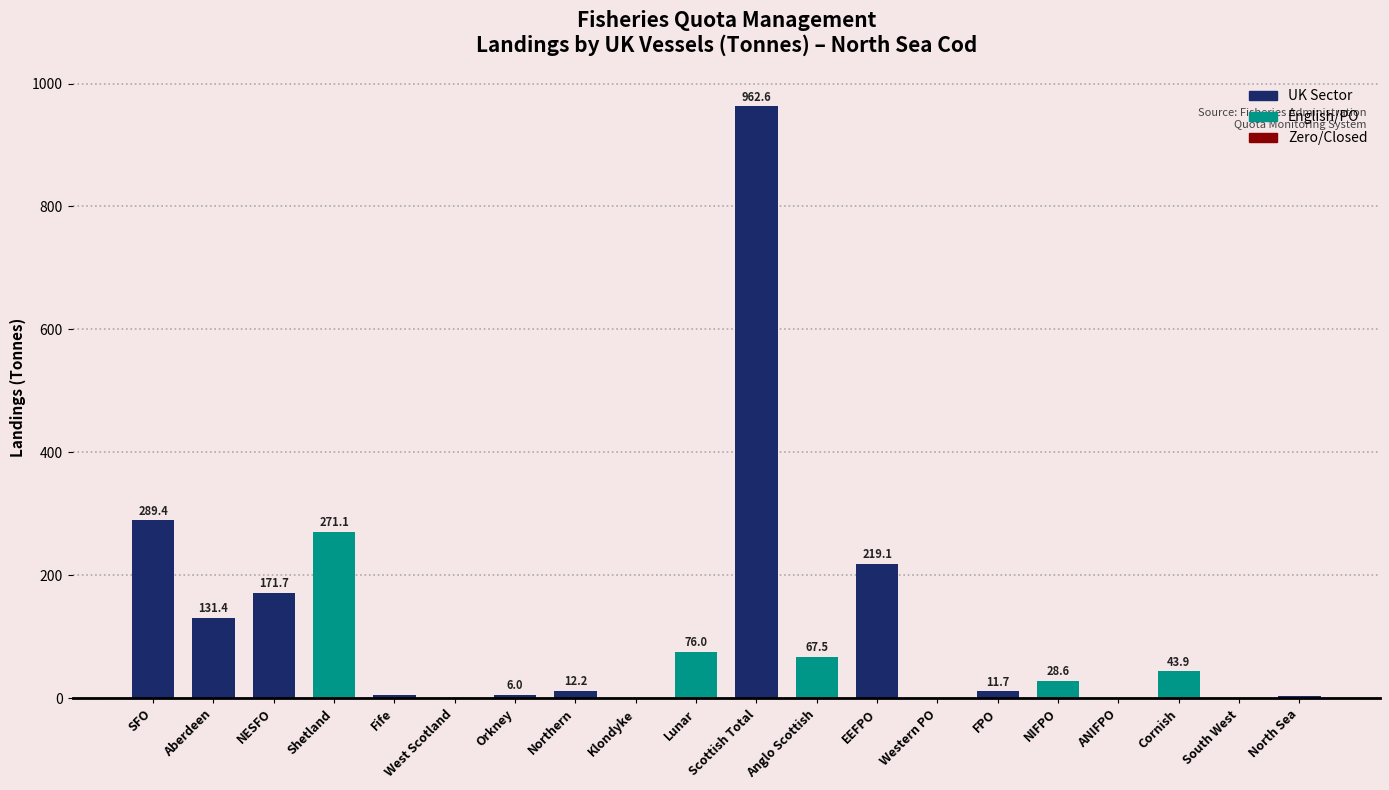

Is it true that the value at West Scotland is 0.0?

True